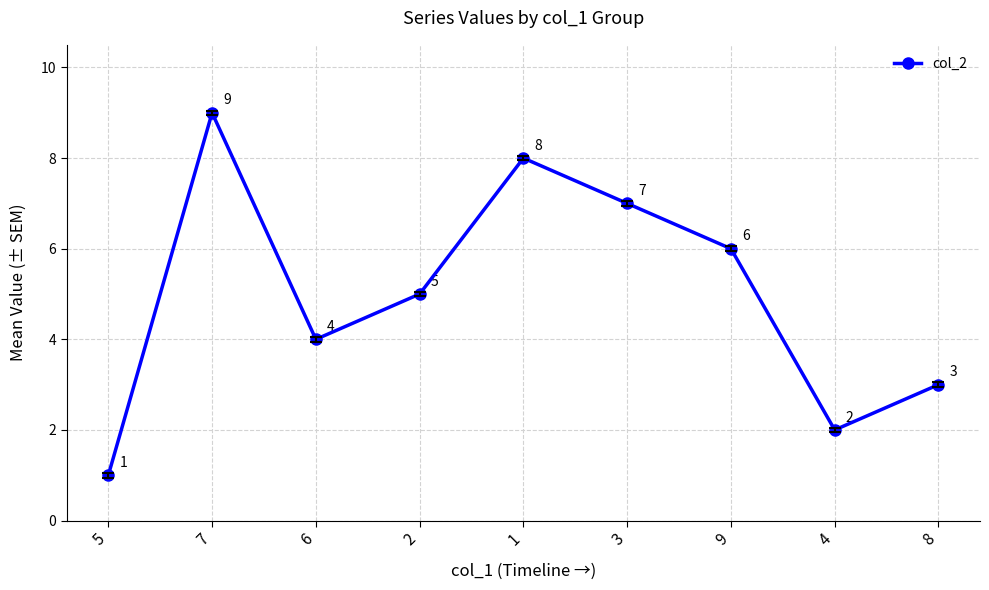

What is the label of the 2nd point from the left?

7